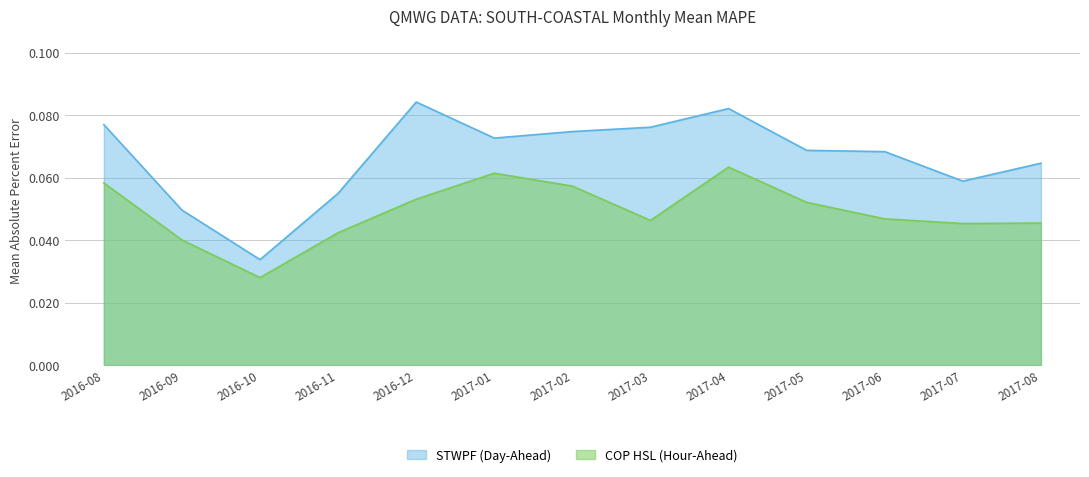

List the series in order of their peak value, lowest first.

COP HSL (Hour-Ahead), STWPF (Day-Ahead)